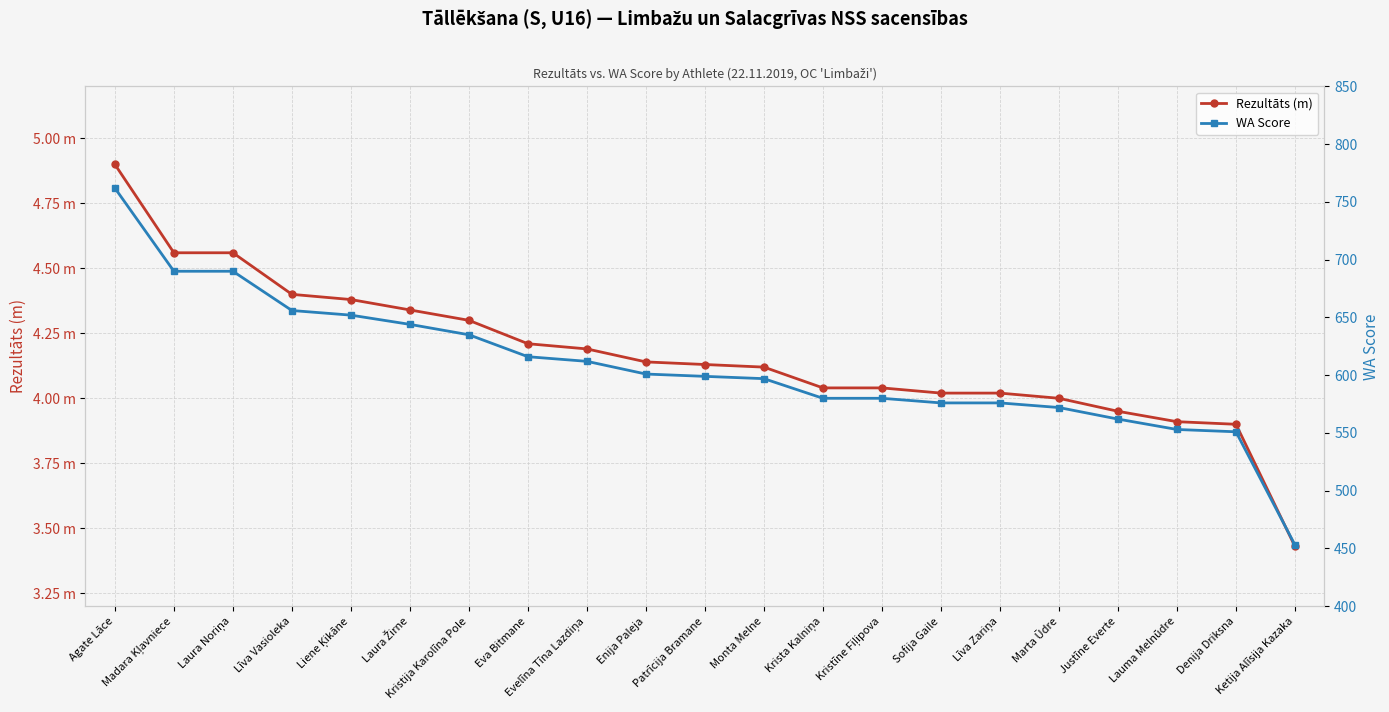

How many data points does each series have?

21